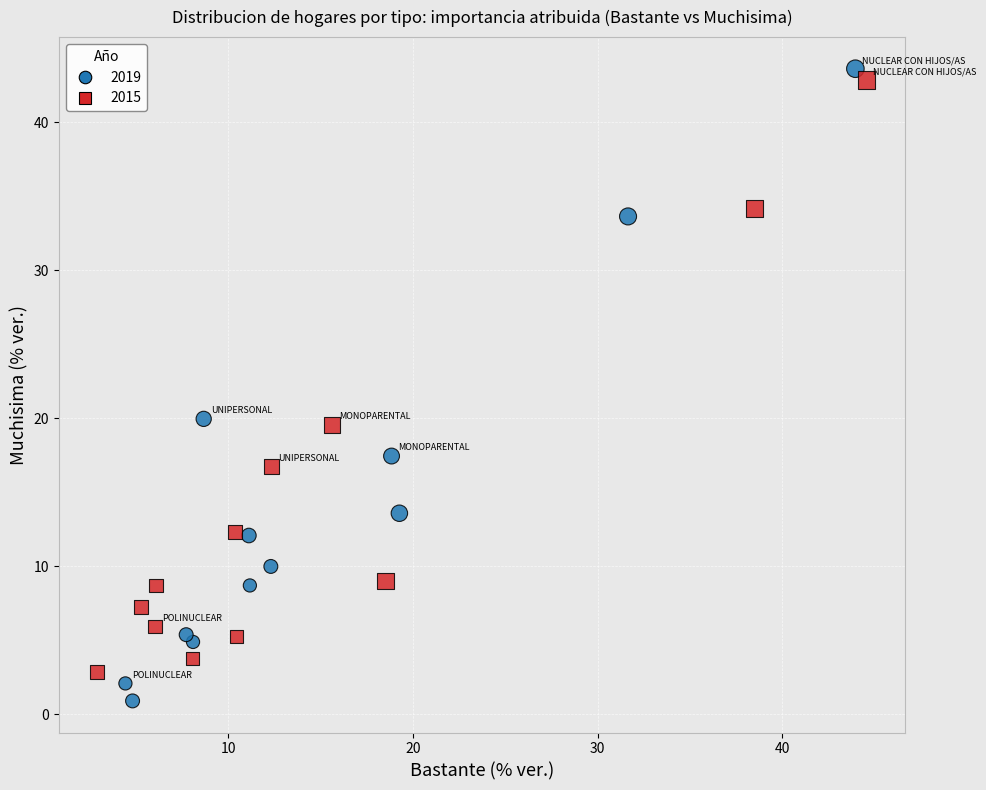

Which series has the widest spread of Y values?

2019